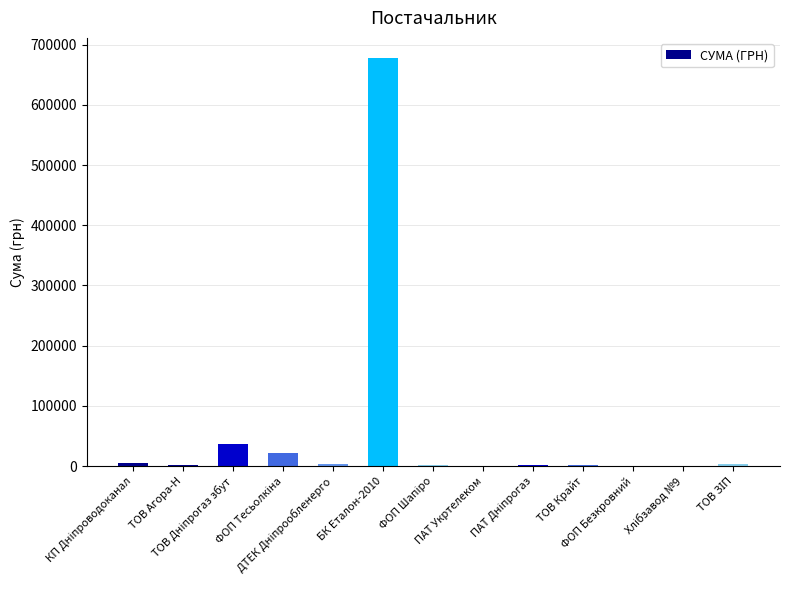

Reading left to right, list all the values displayed in this chart.

5880.0	2068.0	37007.0	22419.9	3660.6	677493.2	2486.5	135.0	2508.4	1258.0	280.0	881.0	2636.6